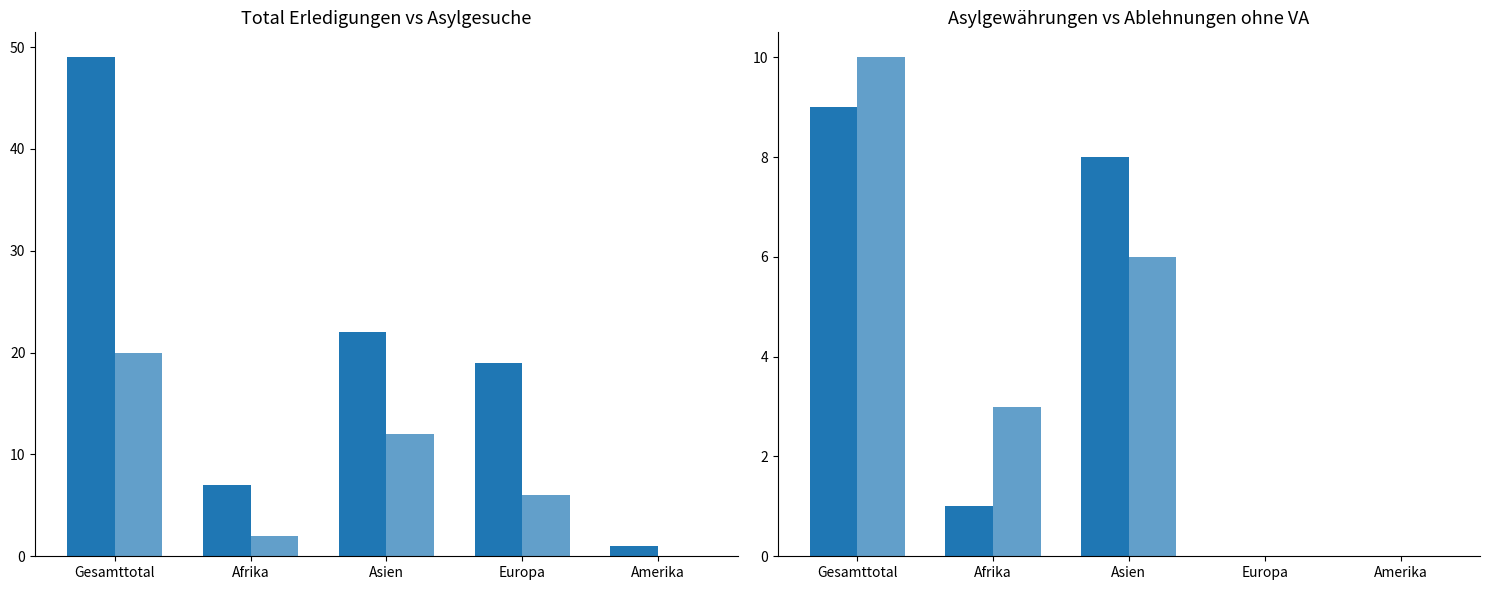

What is the label of the 2nd bar from the left?

Afrika